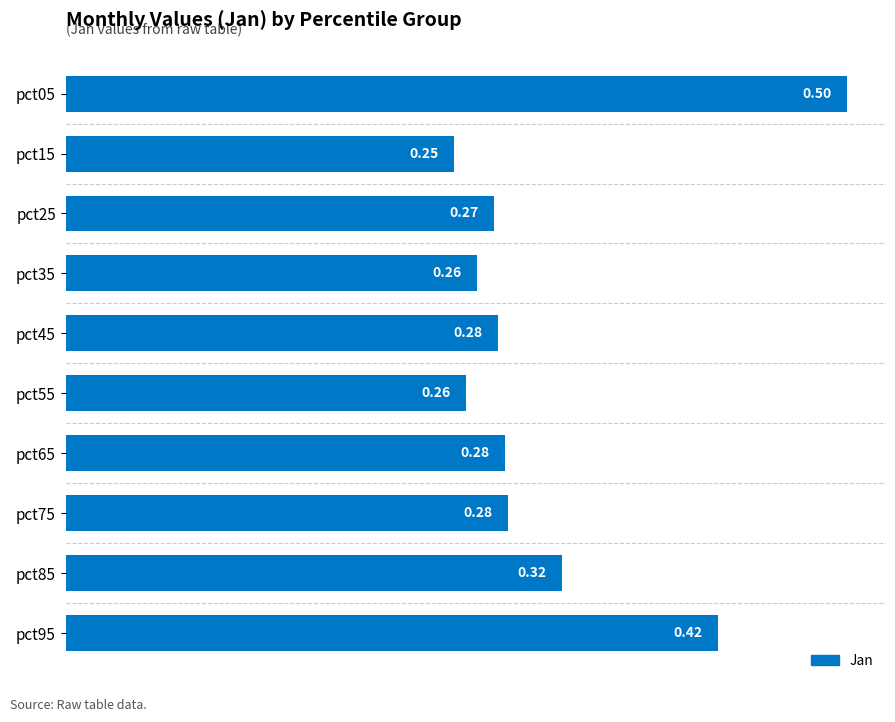

Between pct15 and pct75, which is larger?

pct75